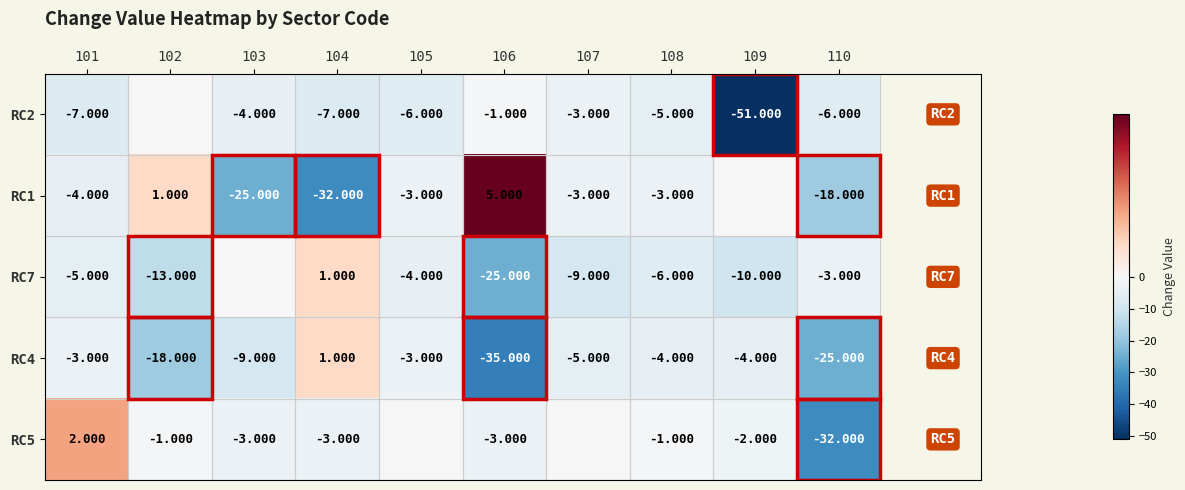

List the labels in order of RC7 value, smallest first.

106, 102, 109, 107, 108, 101, 105, 110, 103, 104